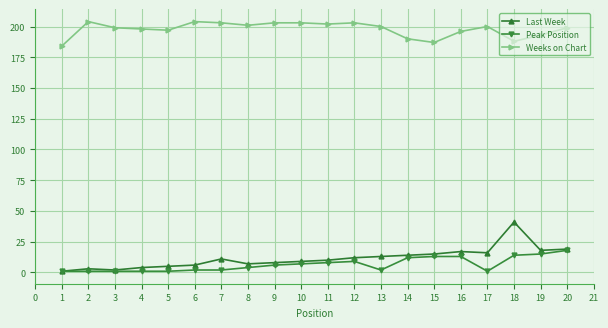

Which series has the widest spread of values?

Last Week